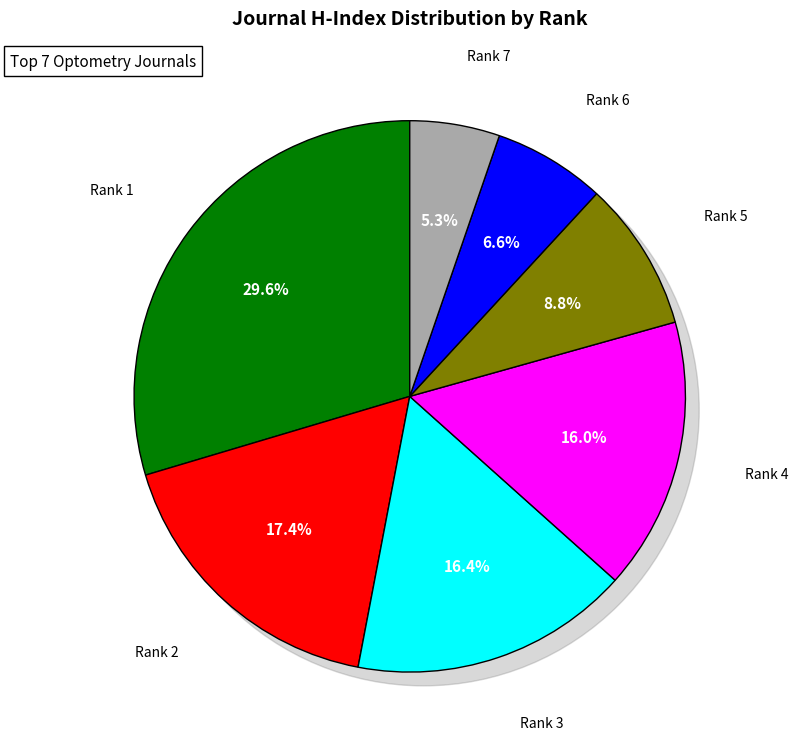

To the nearest percent, what percentage of the pie is Rank 5?

9%